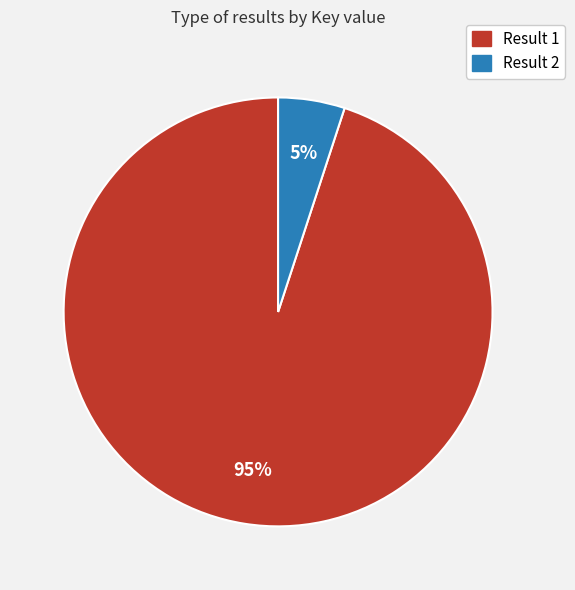

To the nearest percent, what portion does Result 1 represent?

95%